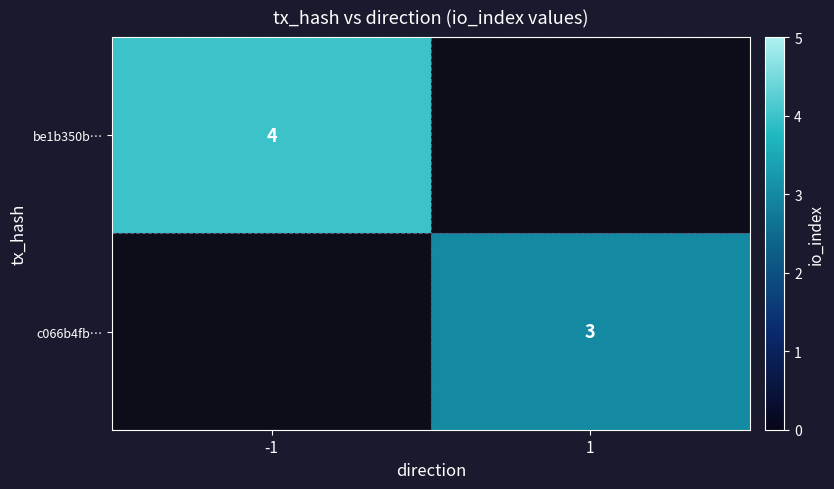

Is it true that c066b4fb… equals 3 at 1?

True